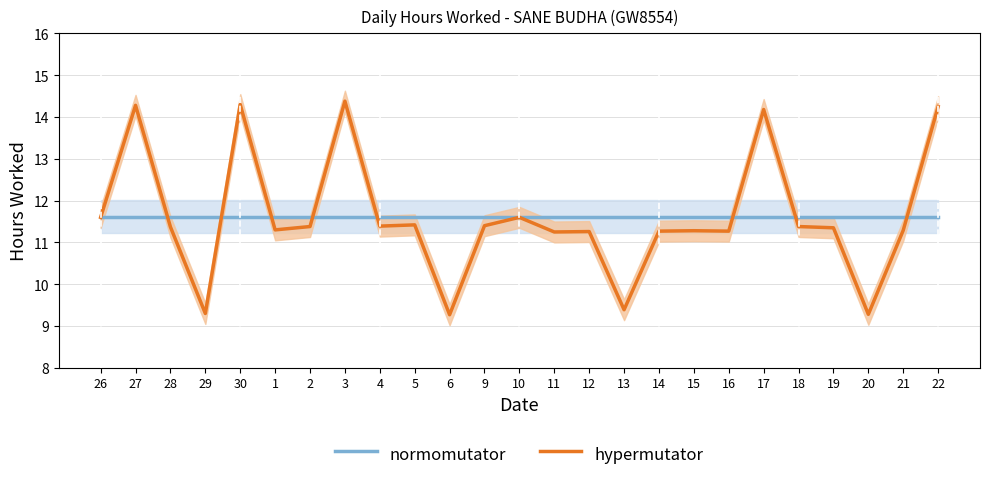

Count the number of data series in this chart.

2